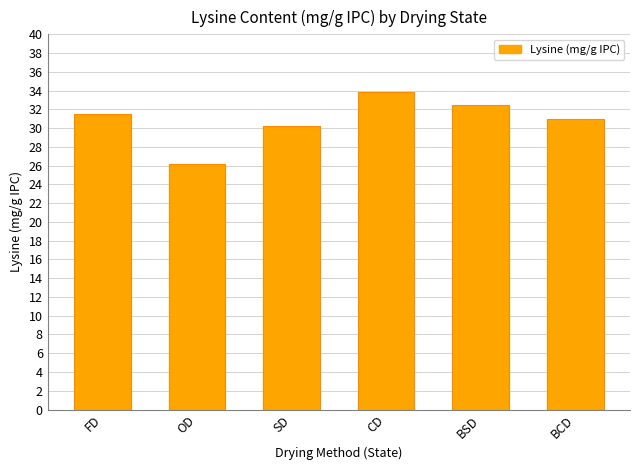

What is the difference between the values at OD and FD?

5.3